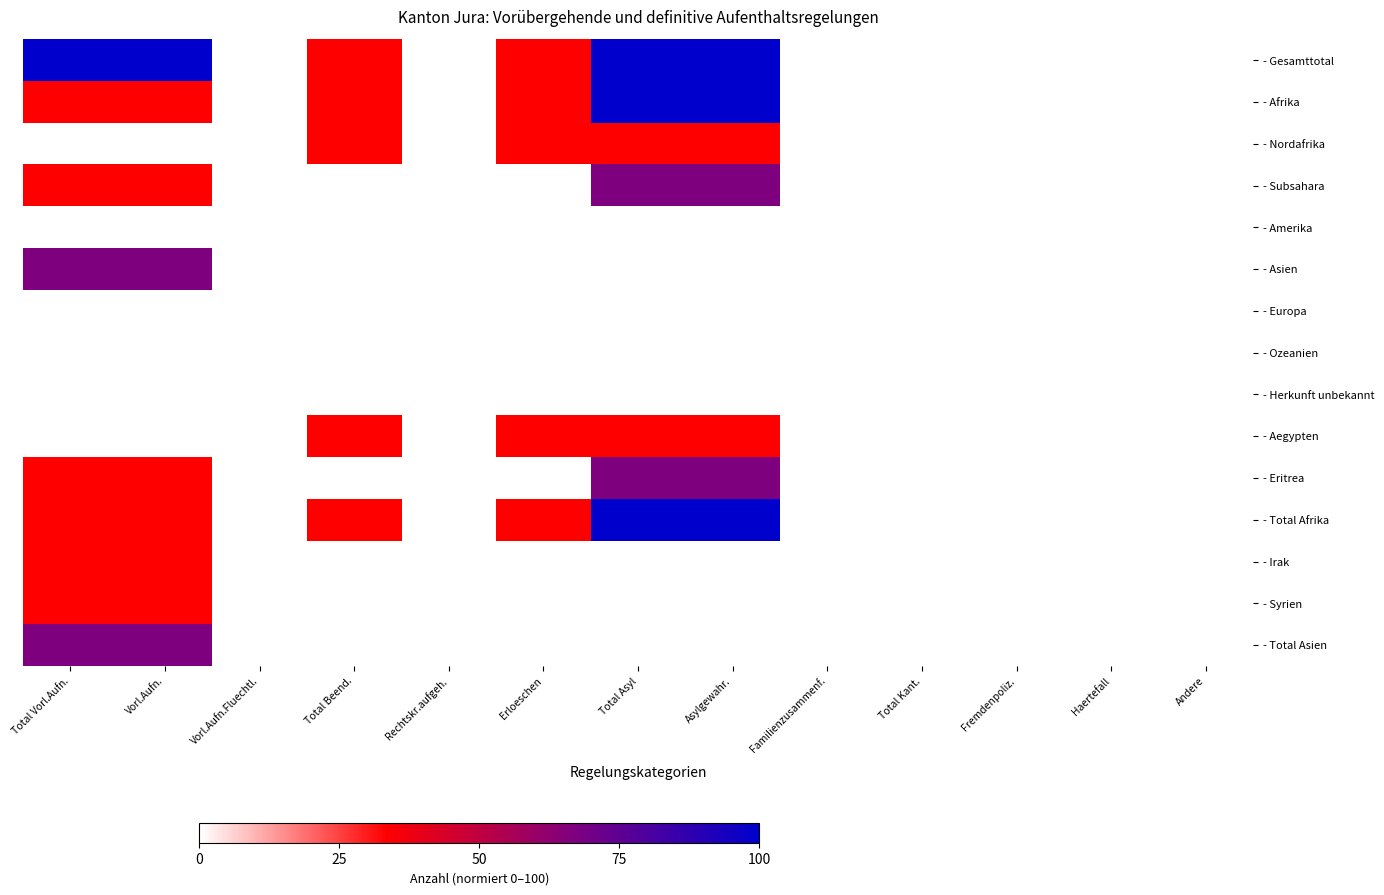

Reading right to left, transcribe all the data shown in this chart.

- Gesamttotal: Andere=0.0	Haertefall=0.0	Fremdenpoliz.=0.0	Total Kant.=0.0	Familienzusammenf.=0.0	Asylgewahr.=100.0	Total Asyl=100.0	Erloeschen=33.3	Rechtskr.aufgeh.=0.0	Total Beend.=33.3	Vorl.Aufn.Fluechtl.=0.0	Vorl.Aufn.=100.0	Total Vorl.Aufn.=100.0
- Afrika: Andere=0.0	Haertefall=0.0	Fremdenpoliz.=0.0	Total Kant.=0.0	Familienzusammenf.=0.0	Asylgewahr.=100.0	Total Asyl=100.0	Erloeschen=33.3	Rechtskr.aufgeh.=0.0	Total Beend.=33.3	Vorl.Aufn.Fluechtl.=0.0	Vorl.Aufn.=33.3	Total Vorl.Aufn.=33.3
- Nordafrika: Andere=0.0	Haertefall=0.0	Fremdenpoliz.=0.0	Total Kant.=0.0	Familienzusammenf.=0.0	Asylgewahr.=33.3	Total Asyl=33.3	Erloeschen=33.3	Rechtskr.aufgeh.=0.0	Total Beend.=33.3	Vorl.Aufn.Fluechtl.=0.0	Vorl.Aufn.=0.0	Total Vorl.Aufn.=0.0
- Subsahara: Andere=0.0	Haertefall=0.0	Fremdenpoliz.=0.0	Total Kant.=0.0	Familienzusammenf.=0.0	Asylgewahr.=66.7	Total Asyl=66.7	Erloeschen=0.0	Rechtskr.aufgeh.=0.0	Total Beend.=0.0	Vorl.Aufn.Fluechtl.=0.0	Vorl.Aufn.=33.3	Total Vorl.Aufn.=33.3
- Amerika: Andere=0.0	Haertefall=0.0	Fremdenpoliz.=0.0	Total Kant.=0.0	Familienzusammenf.=0.0	Asylgewahr.=0.0	Total Asyl=0.0	Erloeschen=0.0	Rechtskr.aufgeh.=0.0	Total Beend.=0.0	Vorl.Aufn.Fluechtl.=0.0	Vorl.Aufn.=0.0	Total Vorl.Aufn.=0.0
- Asien: Andere=0.0	Haertefall=0.0	Fremdenpoliz.=0.0	Total Kant.=0.0	Familienzusammenf.=0.0	Asylgewahr.=0.0	Total Asyl=0.0	Erloeschen=0.0	Rechtskr.aufgeh.=0.0	Total Beend.=0.0	Vorl.Aufn.Fluechtl.=0.0	Vorl.Aufn.=66.7	Total Vorl.Aufn.=66.7
- Europa: Andere=0.0	Haertefall=0.0	Fremdenpoliz.=0.0	Total Kant.=0.0	Familienzusammenf.=0.0	Asylgewahr.=0.0	Total Asyl=0.0	Erloeschen=0.0	Rechtskr.aufgeh.=0.0	Total Beend.=0.0	Vorl.Aufn.Fluechtl.=0.0	Vorl.Aufn.=0.0	Total Vorl.Aufn.=0.0
- Ozeanien: Andere=0.0	Haertefall=0.0	Fremdenpoliz.=0.0	Total Kant.=0.0	Familienzusammenf.=0.0	Asylgewahr.=0.0	Total Asyl=0.0	Erloeschen=0.0	Rechtskr.aufgeh.=0.0	Total Beend.=0.0	Vorl.Aufn.Fluechtl.=0.0	Vorl.Aufn.=0.0	Total Vorl.Aufn.=0.0
- Herkunft unbekannt: Andere=0.0	Haertefall=0.0	Fremdenpoliz.=0.0	Total Kant.=0.0	Familienzusammenf.=0.0	Asylgewahr.=0.0	Total Asyl=0.0	Erloeschen=0.0	Rechtskr.aufgeh.=0.0	Total Beend.=0.0	Vorl.Aufn.Fluechtl.=0.0	Vorl.Aufn.=0.0	Total Vorl.Aufn.=0.0
- Aegypten: Andere=0.0	Haertefall=0.0	Fremdenpoliz.=0.0	Total Kant.=0.0	Familienzusammenf.=0.0	Asylgewahr.=33.3	Total Asyl=33.3	Erloeschen=33.3	Rechtskr.aufgeh.=0.0	Total Beend.=33.3	Vorl.Aufn.Fluechtl.=0.0	Vorl.Aufn.=0.0	Total Vorl.Aufn.=0.0
- Eritrea: Andere=0.0	Haertefall=0.0	Fremdenpoliz.=0.0	Total Kant.=0.0	Familienzusammenf.=0.0	Asylgewahr.=66.7	Total Asyl=66.7	Erloeschen=0.0	Rechtskr.aufgeh.=0.0	Total Beend.=0.0	Vorl.Aufn.Fluechtl.=0.0	Vorl.Aufn.=33.3	Total Vorl.Aufn.=33.3
- Total Afrika: Andere=0.0	Haertefall=0.0	Fremdenpoliz.=0.0	Total Kant.=0.0	Familienzusammenf.=0.0	Asylgewahr.=100.0	Total Asyl=100.0	Erloeschen=33.3	Rechtskr.aufgeh.=0.0	Total Beend.=33.3	Vorl.Aufn.Fluechtl.=0.0	Vorl.Aufn.=33.3	Total Vorl.Aufn.=33.3
- Irak: Andere=0.0	Haertefall=0.0	Fremdenpoliz.=0.0	Total Kant.=0.0	Familienzusammenf.=0.0	Asylgewahr.=0.0	Total Asyl=0.0	Erloeschen=0.0	Rechtskr.aufgeh.=0.0	Total Beend.=0.0	Vorl.Aufn.Fluechtl.=0.0	Vorl.Aufn.=33.3	Total Vorl.Aufn.=33.3
- Syrien: Andere=0.0	Haertefall=0.0	Fremdenpoliz.=0.0	Total Kant.=0.0	Familienzusammenf.=0.0	Asylgewahr.=0.0	Total Asyl=0.0	Erloeschen=0.0	Rechtskr.aufgeh.=0.0	Total Beend.=0.0	Vorl.Aufn.Fluechtl.=0.0	Vorl.Aufn.=33.3	Total Vorl.Aufn.=33.3
- Total Asien: Andere=0.0	Haertefall=0.0	Fremdenpoliz.=0.0	Total Kant.=0.0	Familienzusammenf.=0.0	Asylgewahr.=0.0	Total Asyl=0.0	Erloeschen=0.0	Rechtskr.aufgeh.=0.0	Total Beend.=0.0	Vorl.Aufn.Fluechtl.=0.0	Vorl.Aufn.=66.7	Total Vorl.Aufn.=66.7